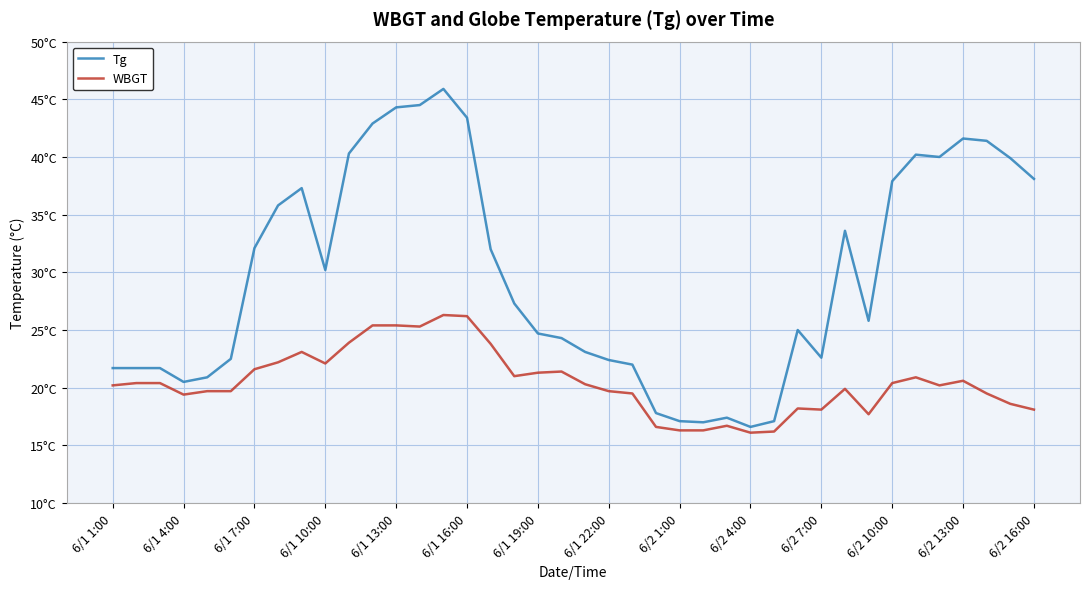

Does the chart have visible grid lines?

Yes